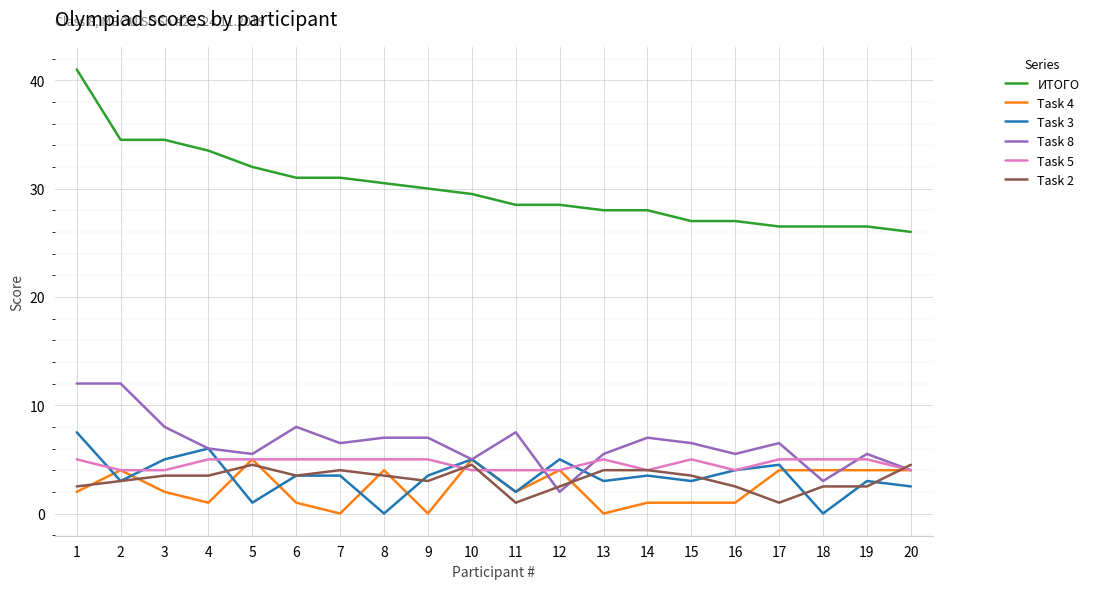

True or false: ИТОГО and Task 4 intersect in this chart.

False